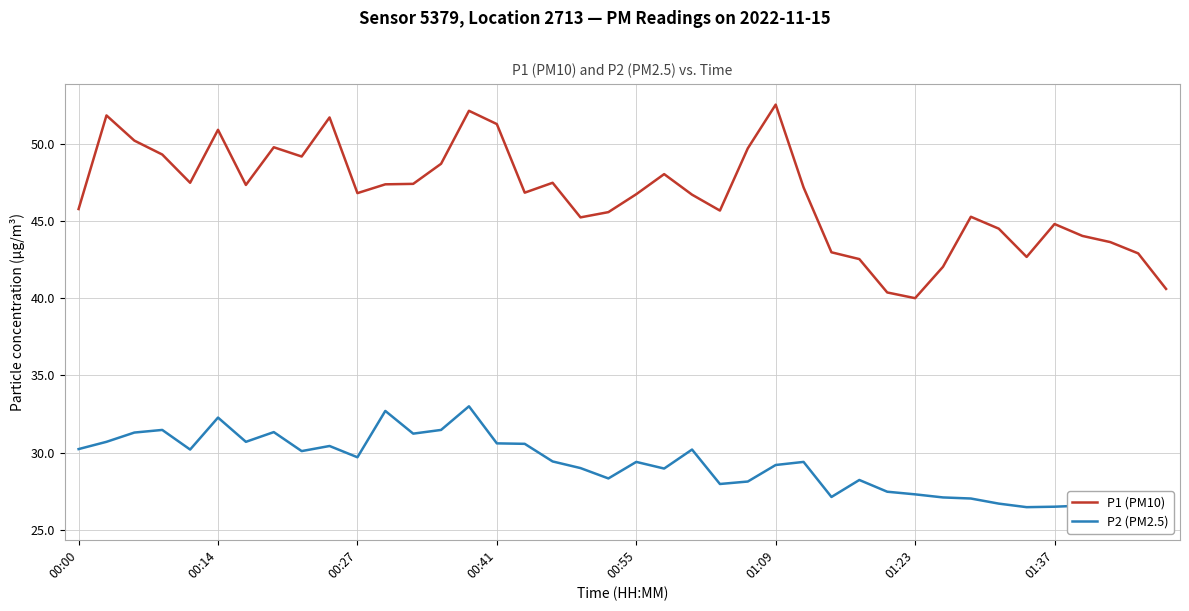

What is the minimum value for P1 (PM10)?

40.0